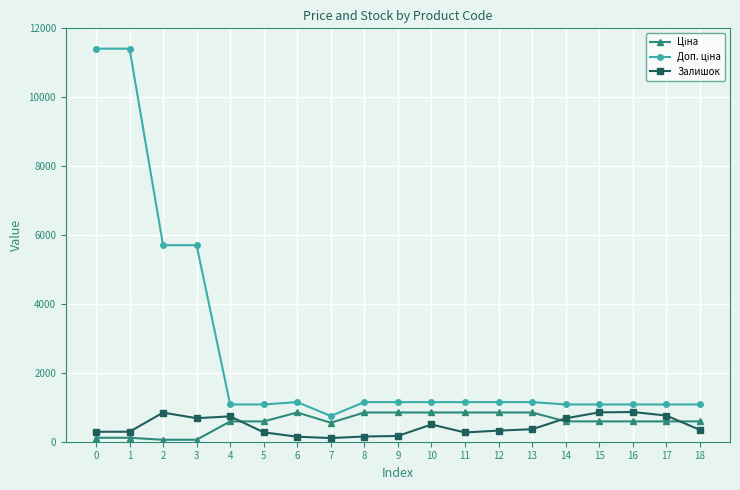

What is the maximum value for Залишок?

863.0